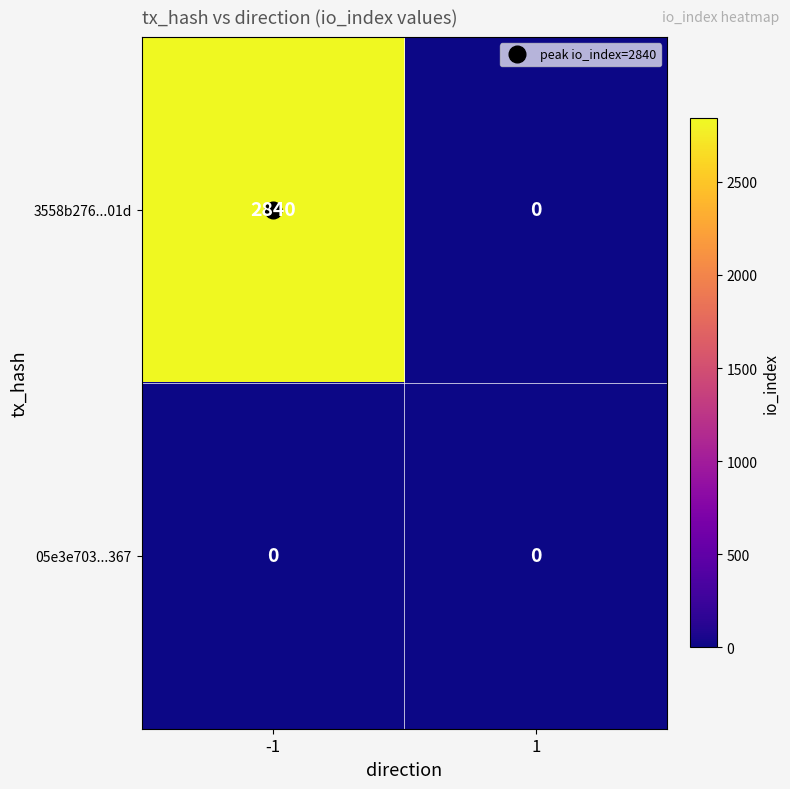

What is the sum of the 3558b276...01d values at -1 and 1?

2840